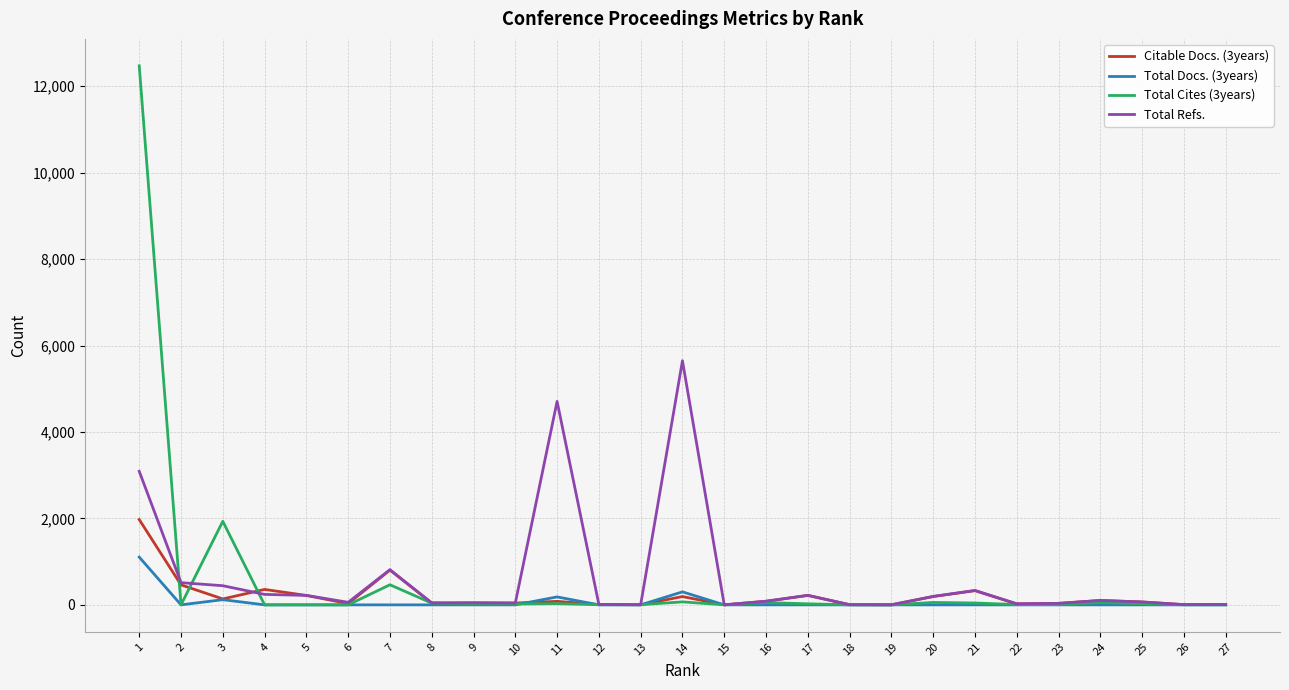

The value of Total Refs. at 22 is 24. True or false?

True